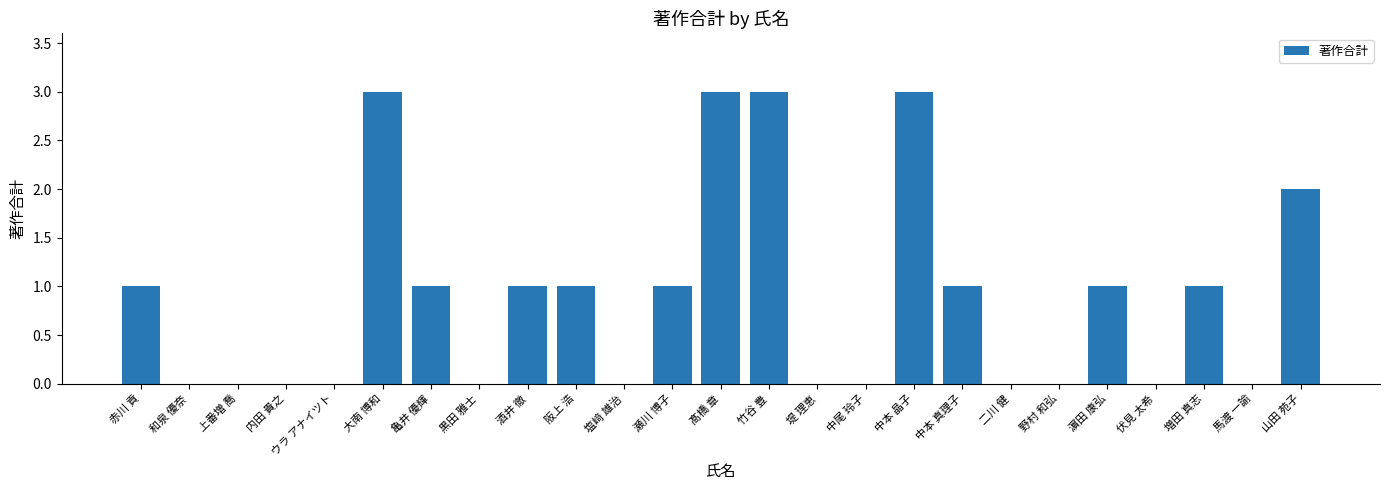

What is the ratio of the value at 髙橋 章 to the value at 濵田 康弘?

3.0